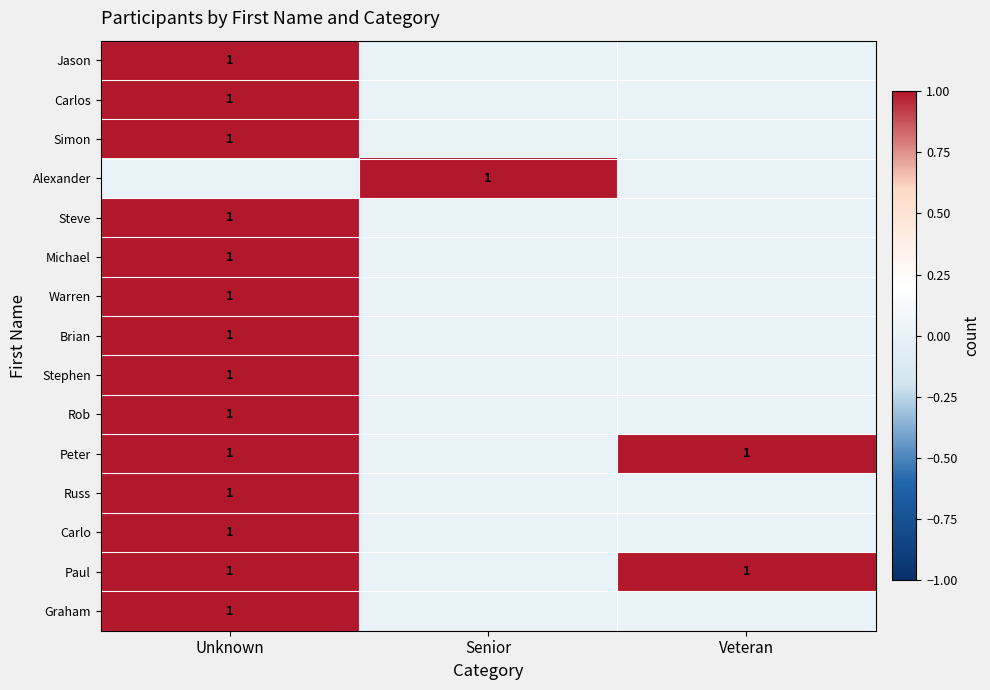

Is it true that Rob equals 2 at Unknown?

False